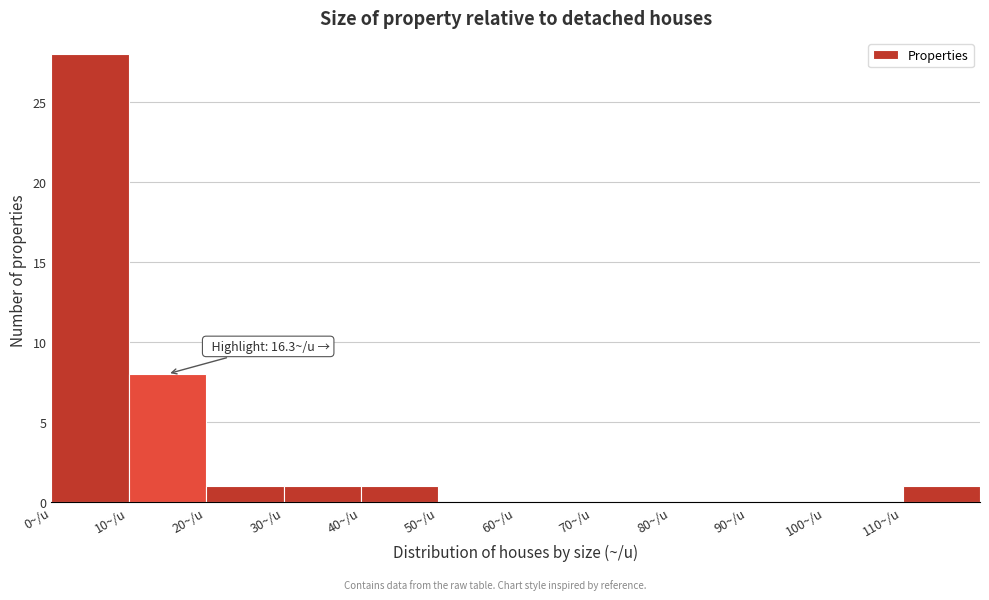

Which range on the x-axis has the tallest bar?

0 to 10